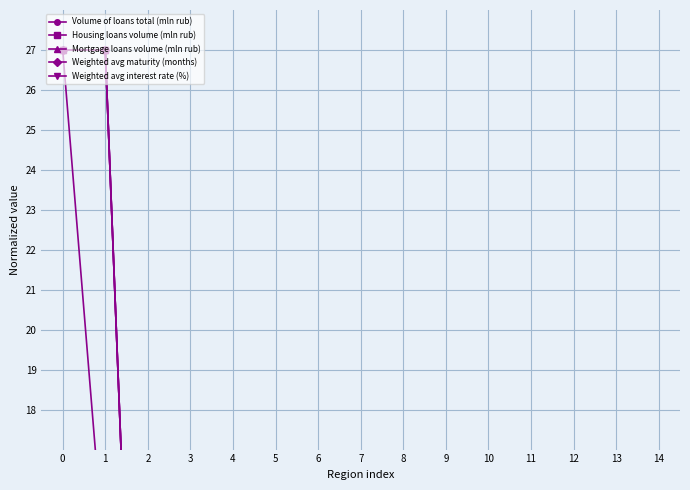

What is the total value across all series at 13?

0.2